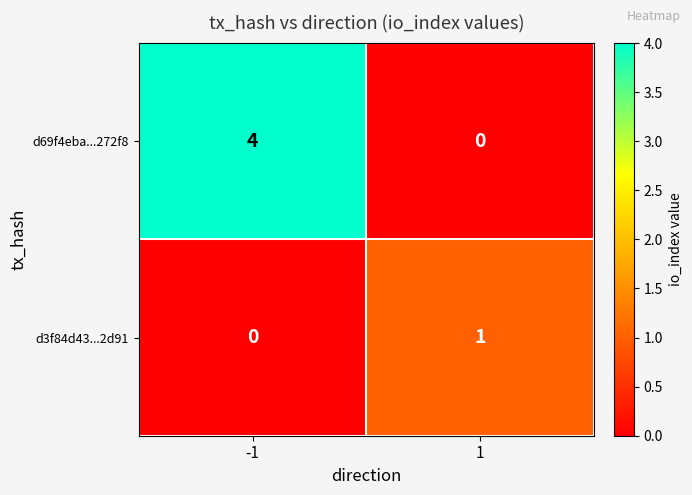

At -1, list the series in order from largest to smallest.

d69f4eba...272f8, d3f84d43...2d91